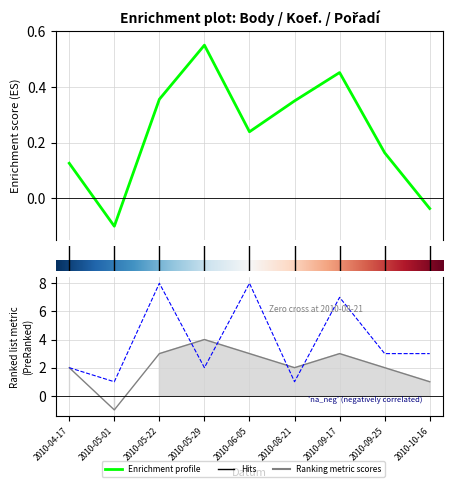

What is the label of the 5th point from the left?

2010-06-05